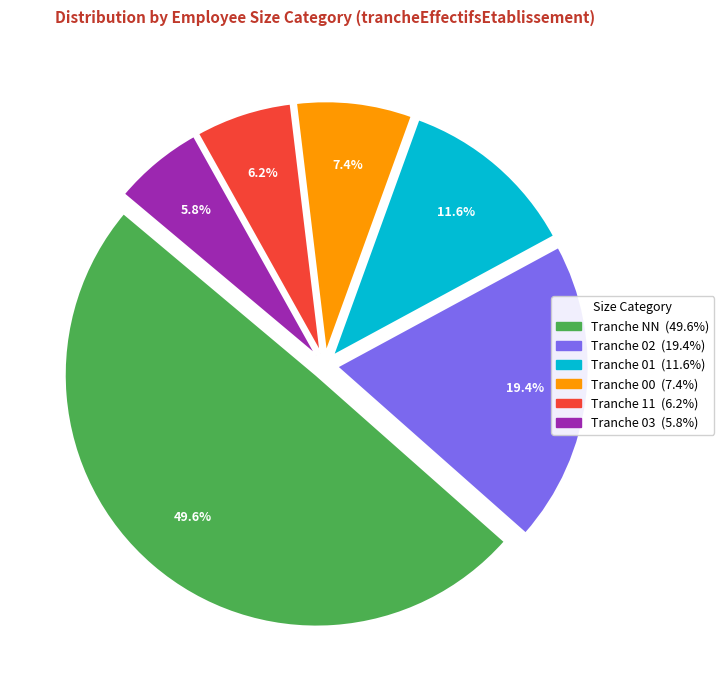

Count the number of slices in the pie.

6